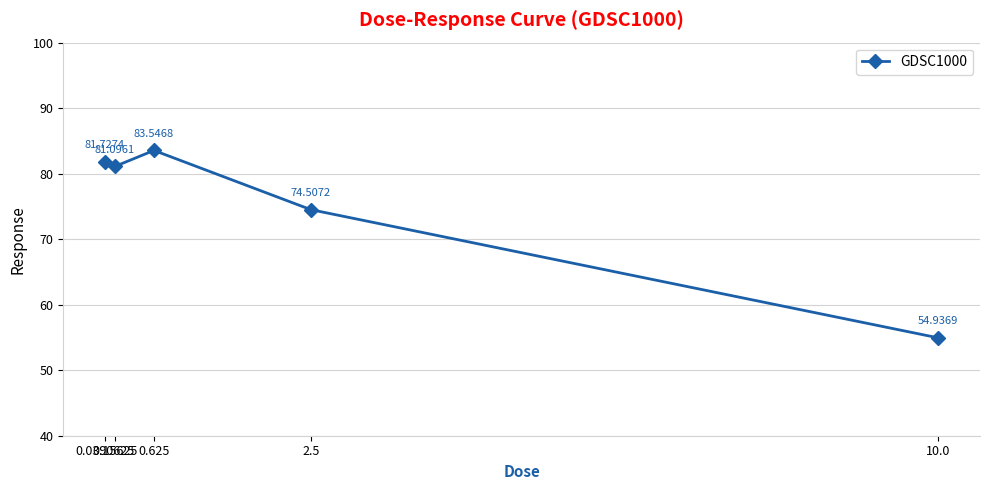

The chart shows a value of 41.2 at 0.625. True or false?

False